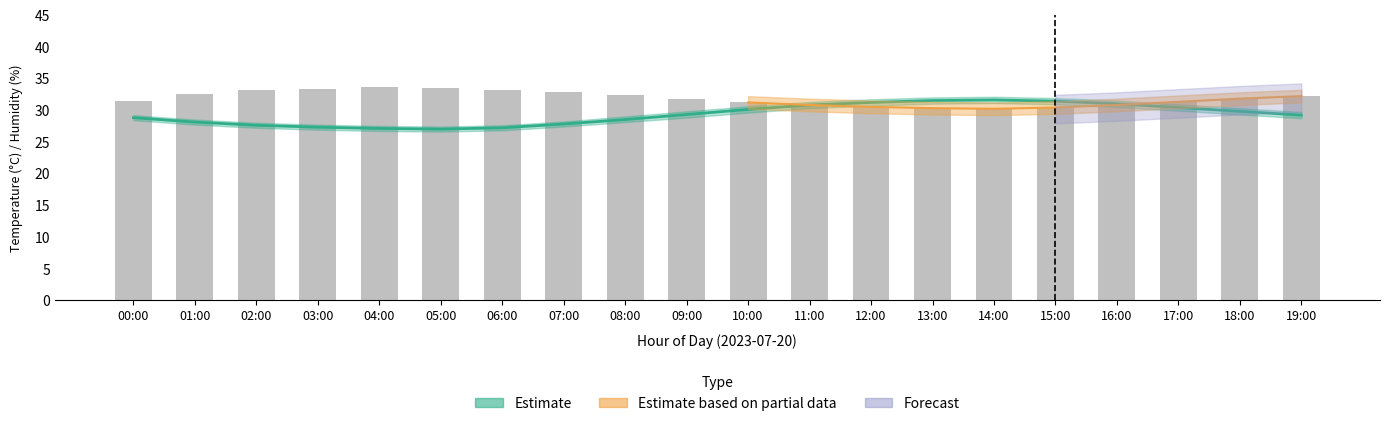

What is the label of the 10th bar from the right?

10:00